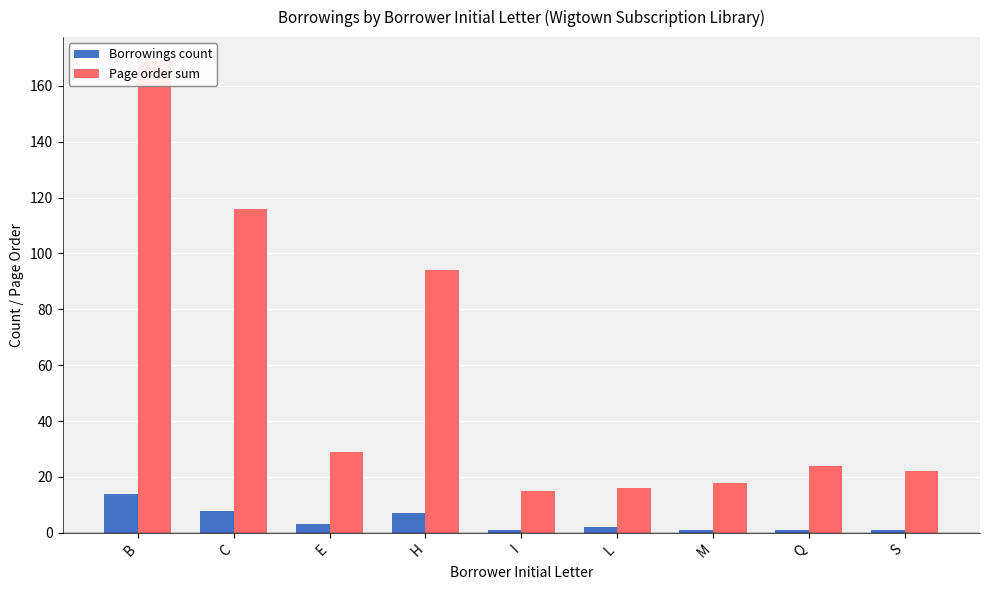

Which category has the highest value in the Borrowings count series?

B